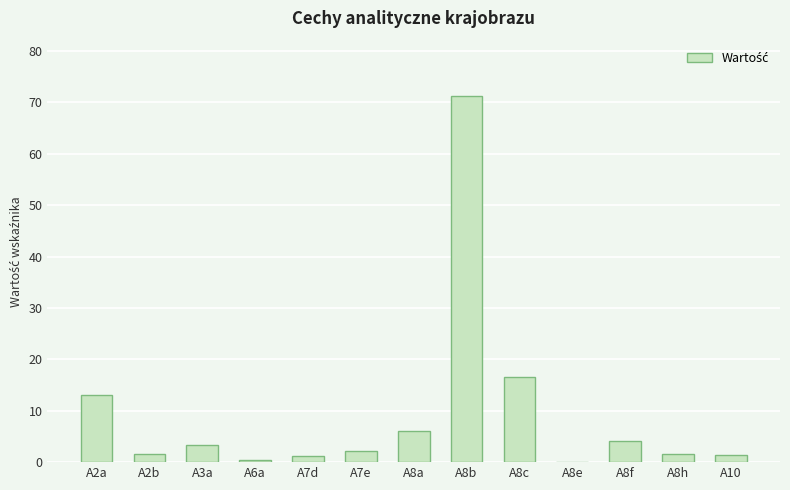

Which label corresponds to the largest value in the chart?

A8b